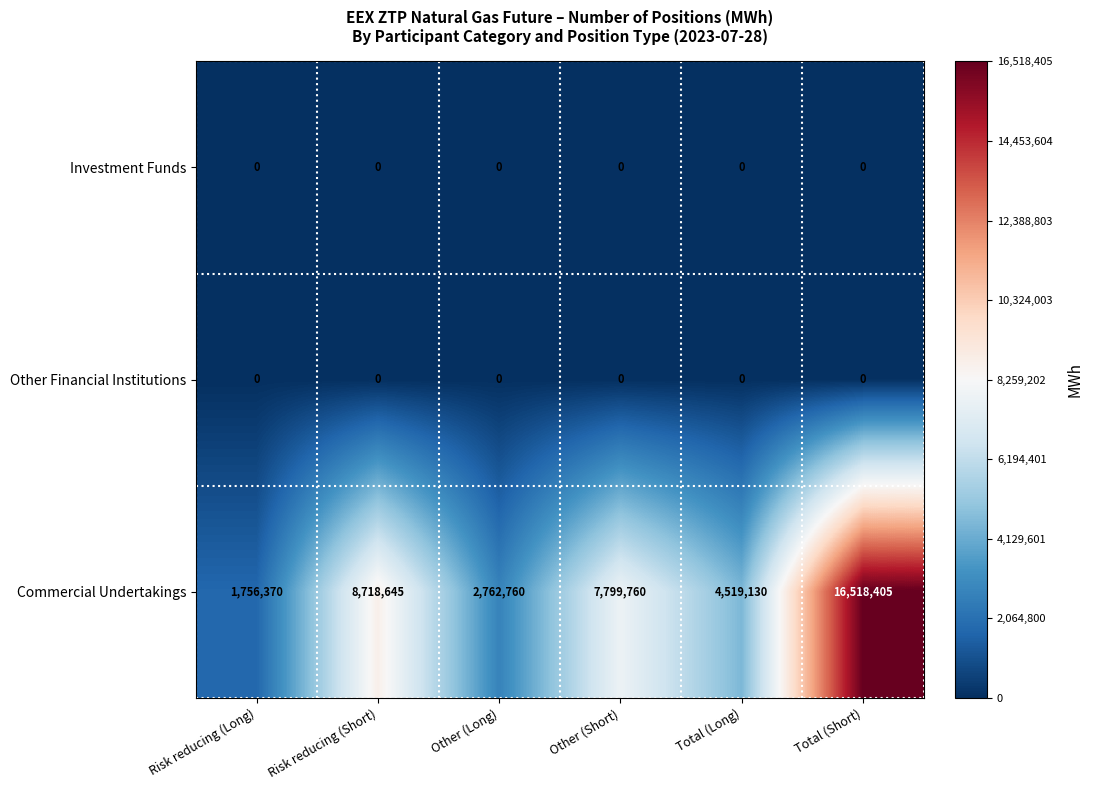

Where is Commercial Undertakings nearest to the value 9137387?

Risk reducing (Short)